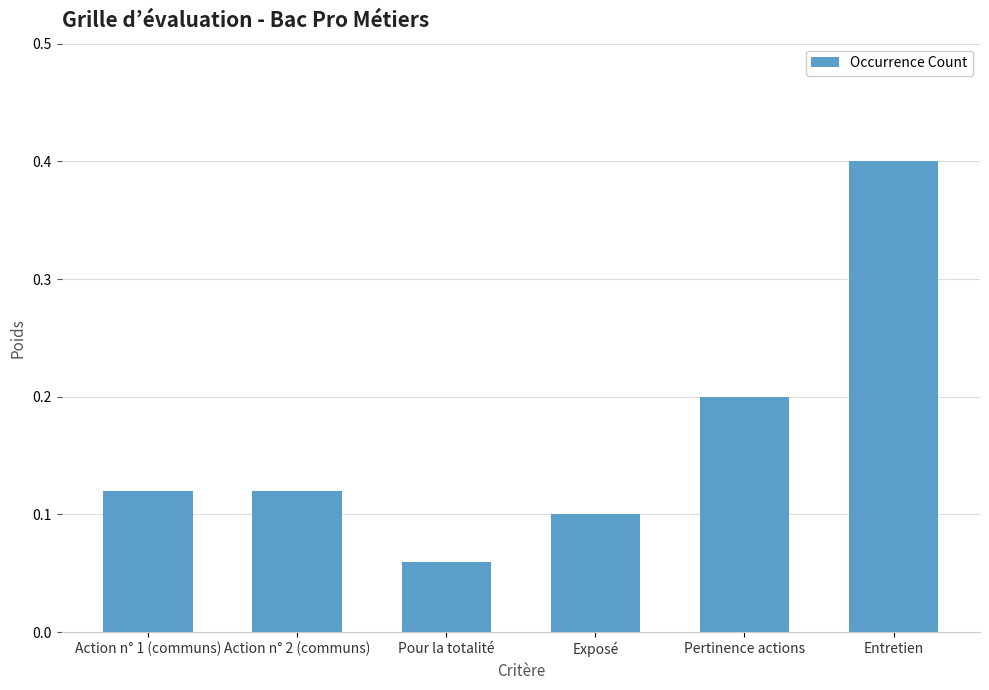

The chart shows a value of 0.1 at Action n° 1 (communs). True or false?

True